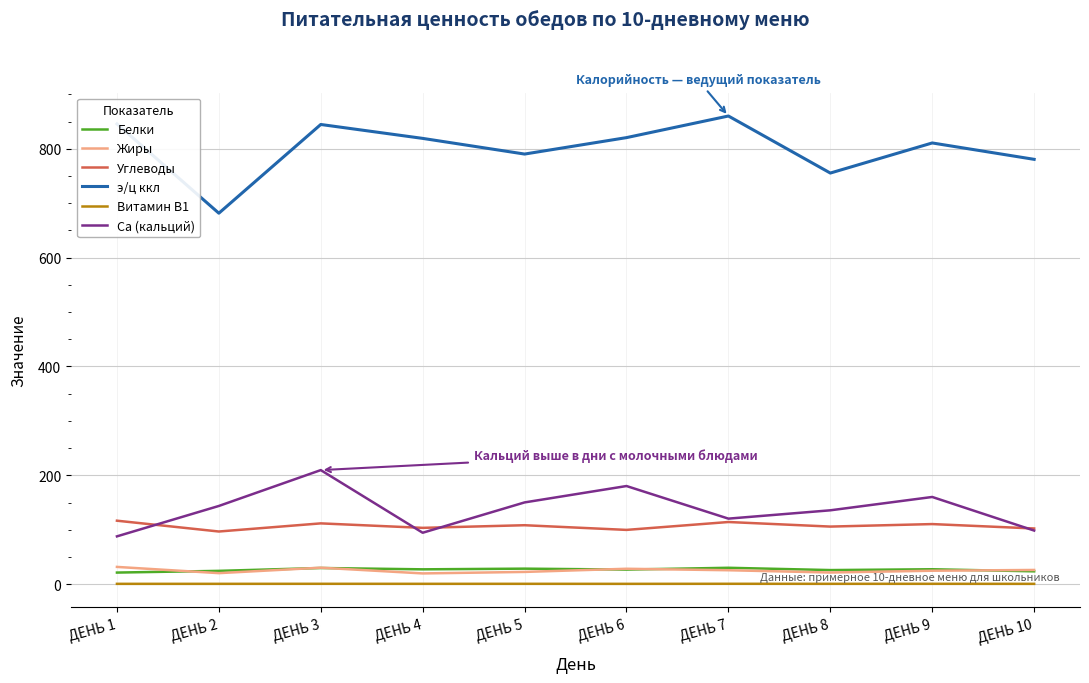

What value does the Са (кальций) series have at ДЕНЬ 4?

94.5